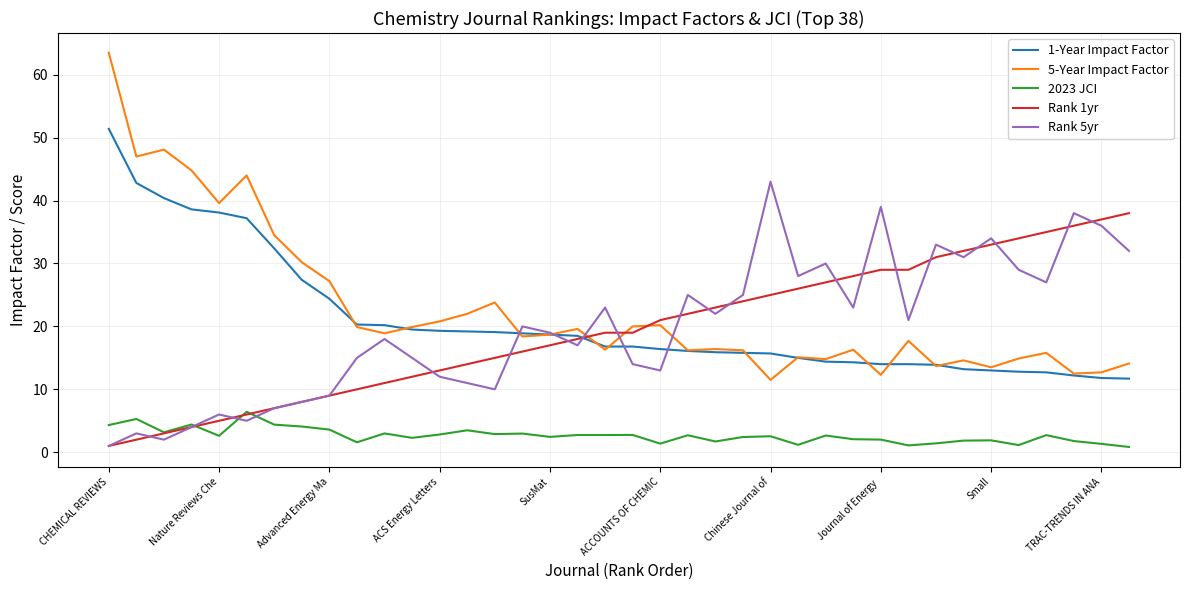

What is the sum of all Rank 1yr values?

739.0